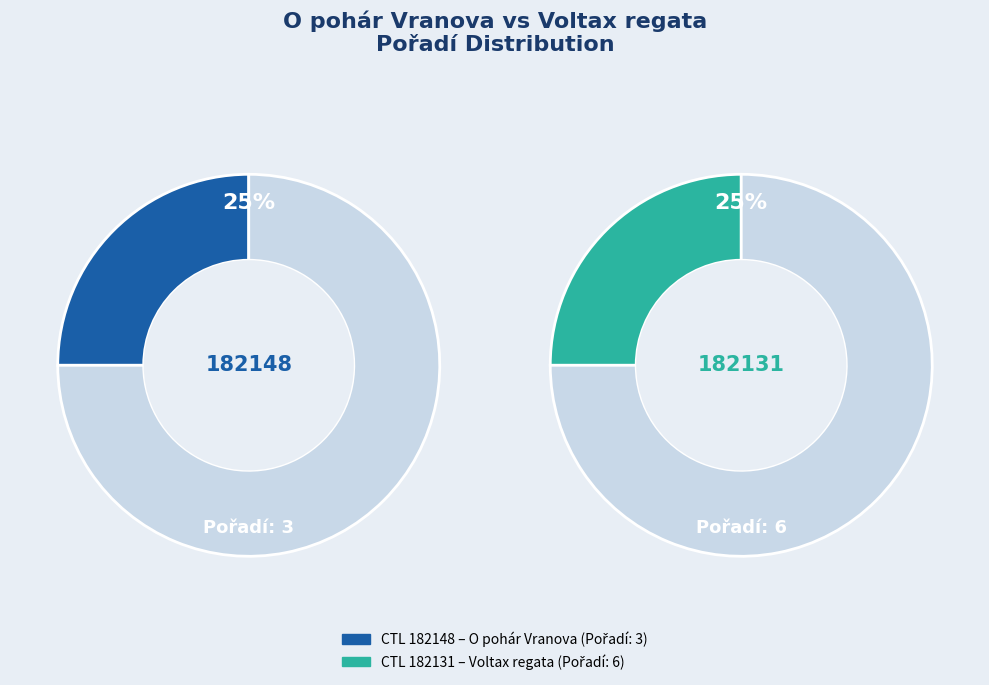

Which has a higher value, 182131 or 182148?

182131